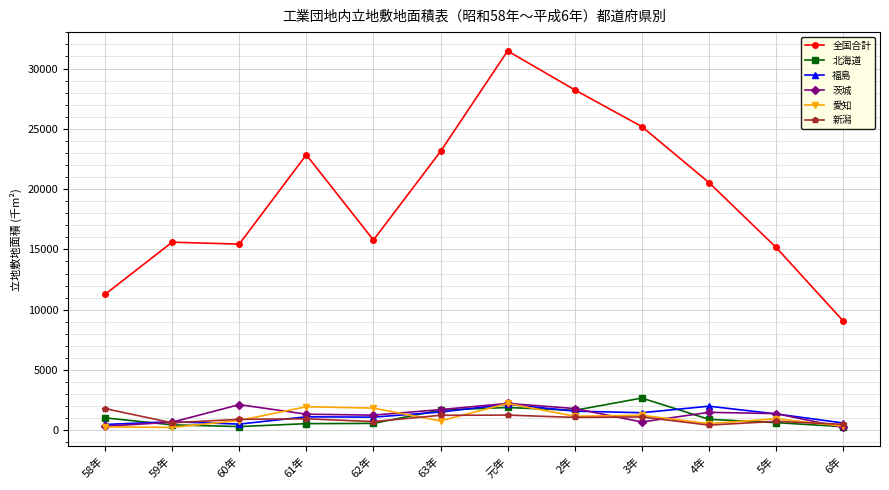

What is the label of the 9th point from the right?

61年